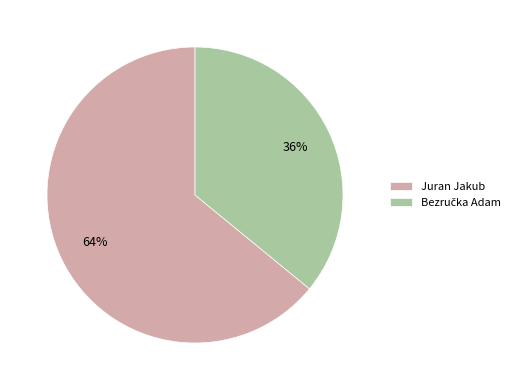

What is the largest slice in the pie chart?

Juran Jakub